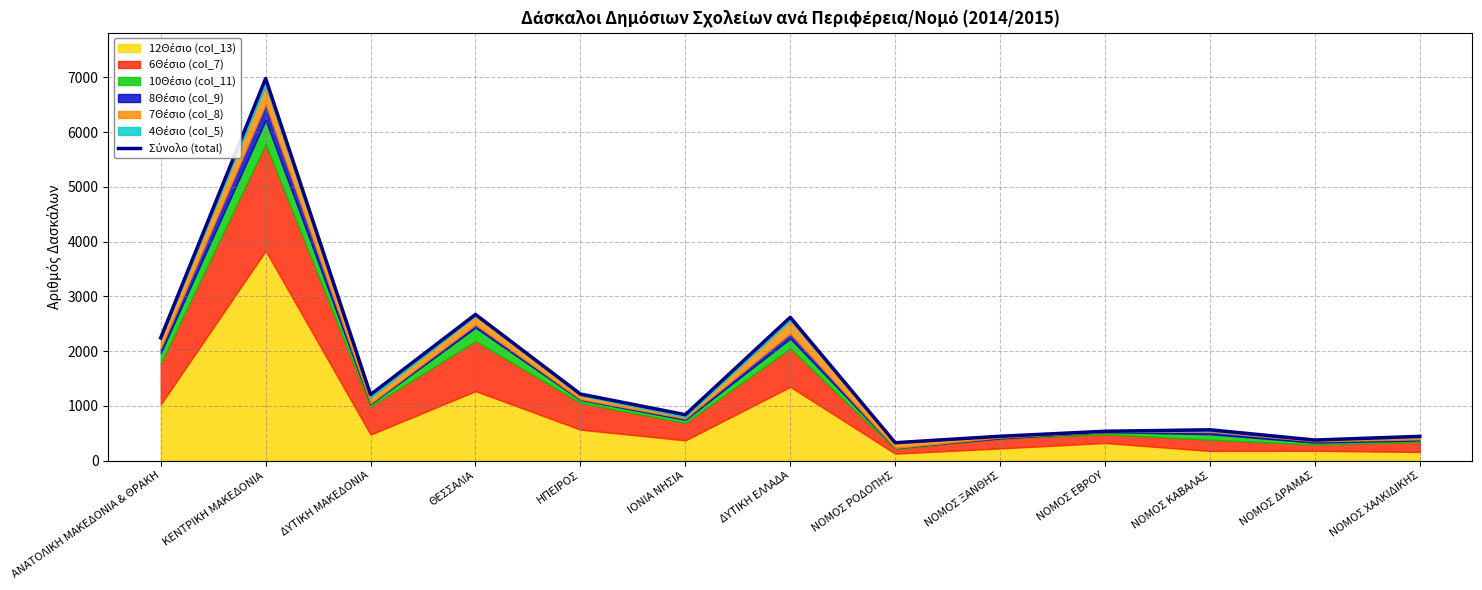

The chart shows a value of 754 at ΝΟΜΟΣ ΧΑΛΚΙΔΙΚΗΣ. True or false?

False